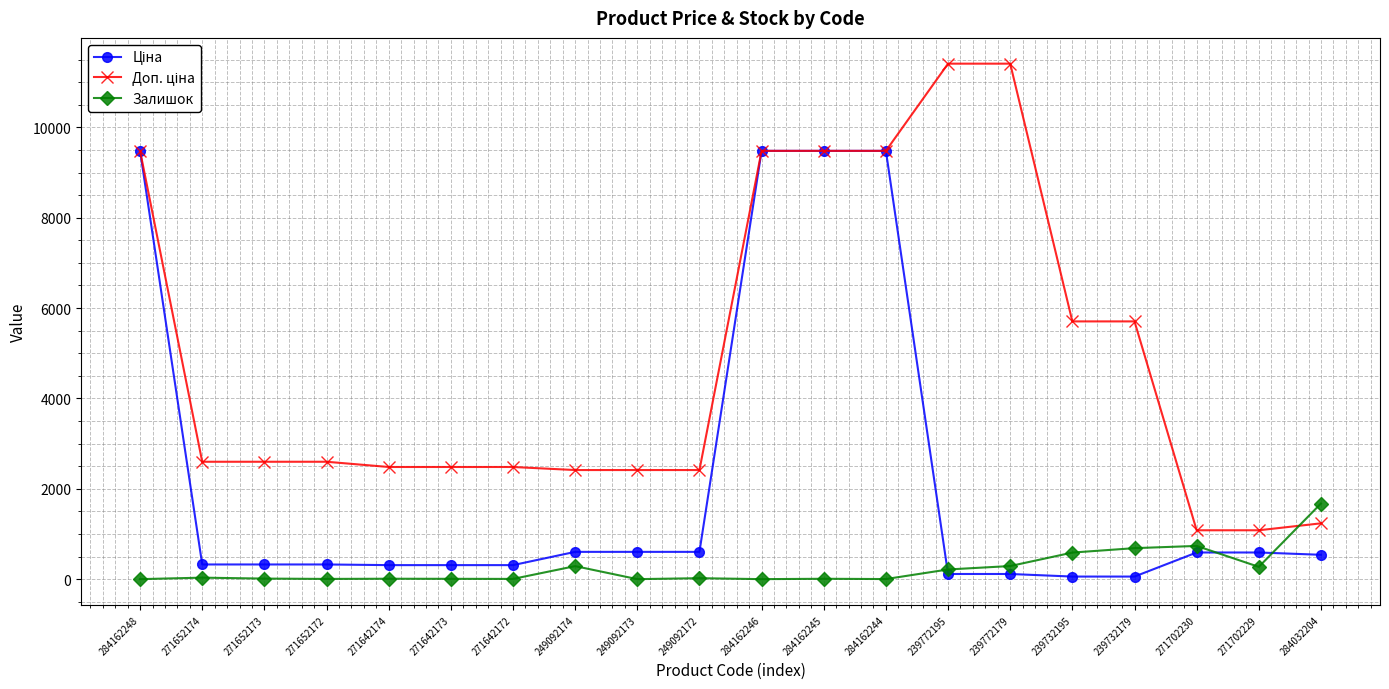

What is the difference between the highest and lowest values at 271652173?

2586.3